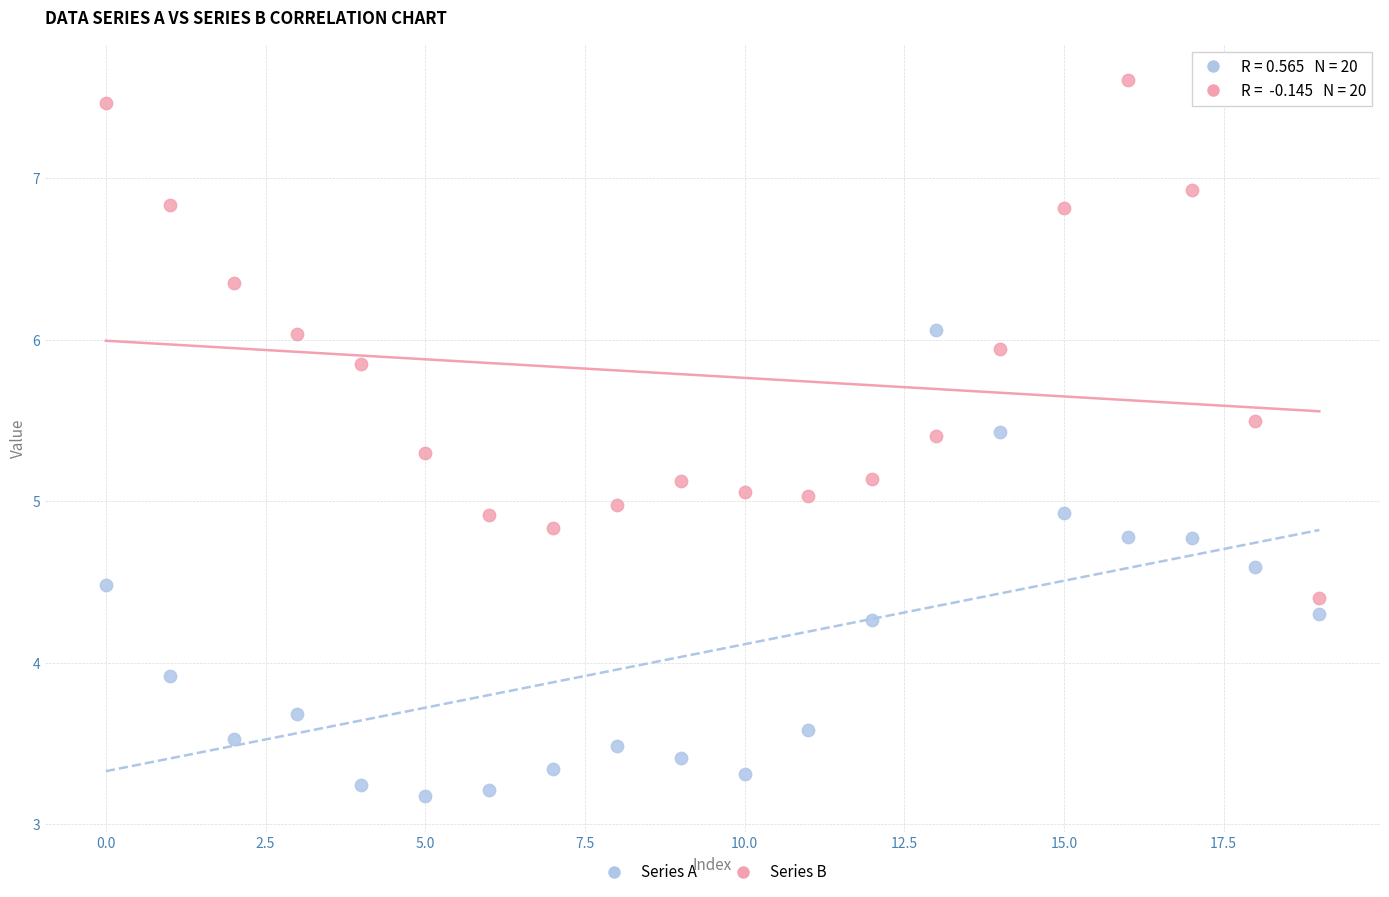

In the Series A series, what Y value is closest to 4?

3.9